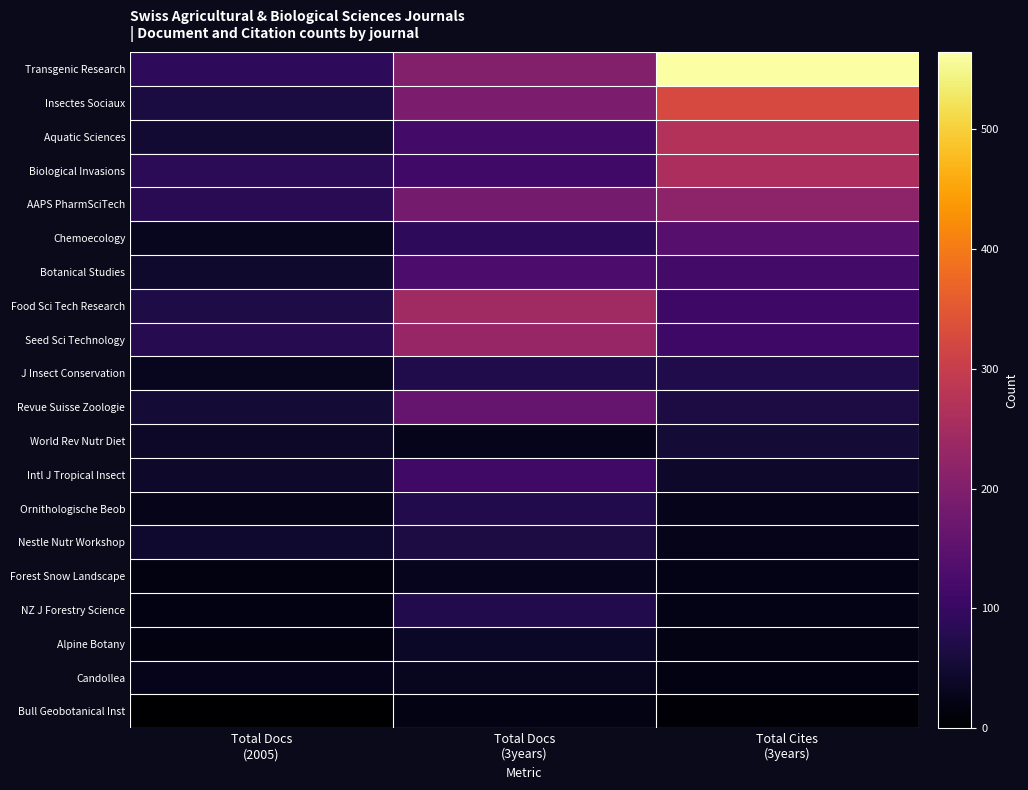

Which series has the widest spread of values?

Transgenic Research